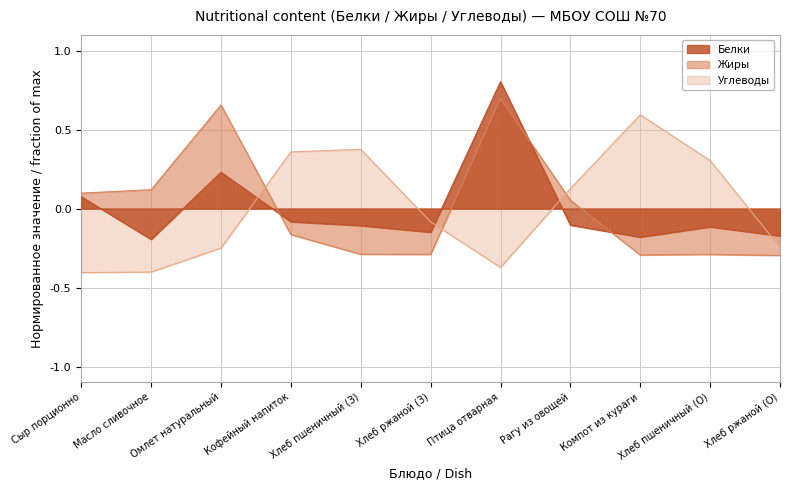

True or false: Белки has more than 0 points higher than both neighbors.

True